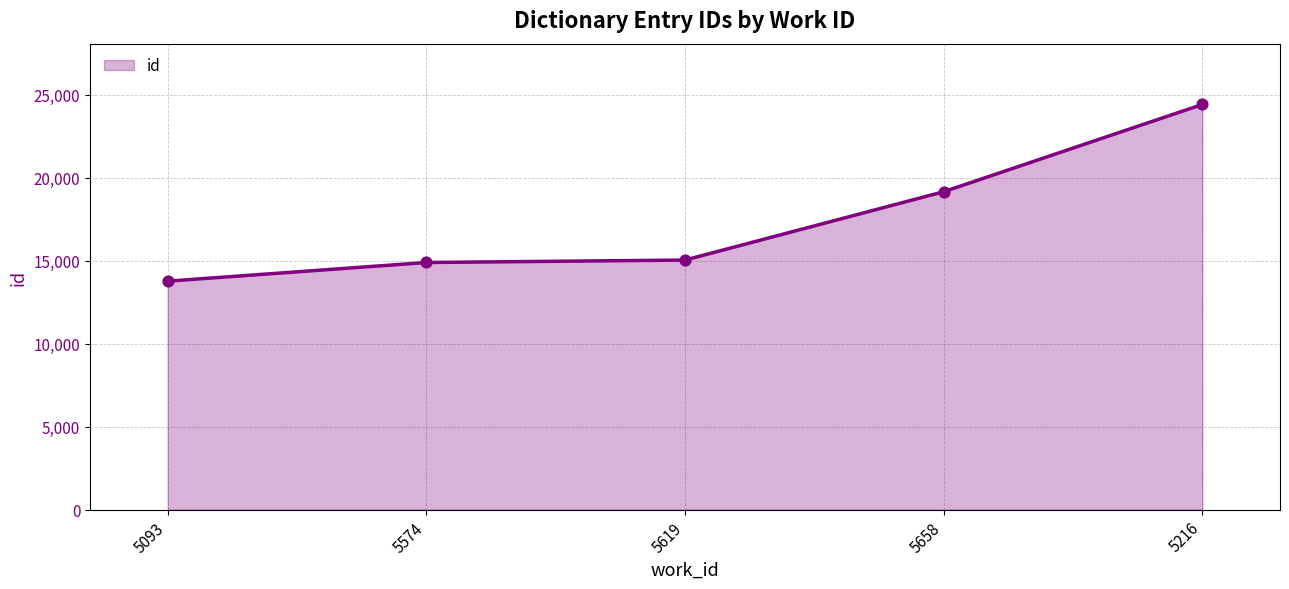

What is the ratio of the value at 5658 to the value at 5216?

0.8